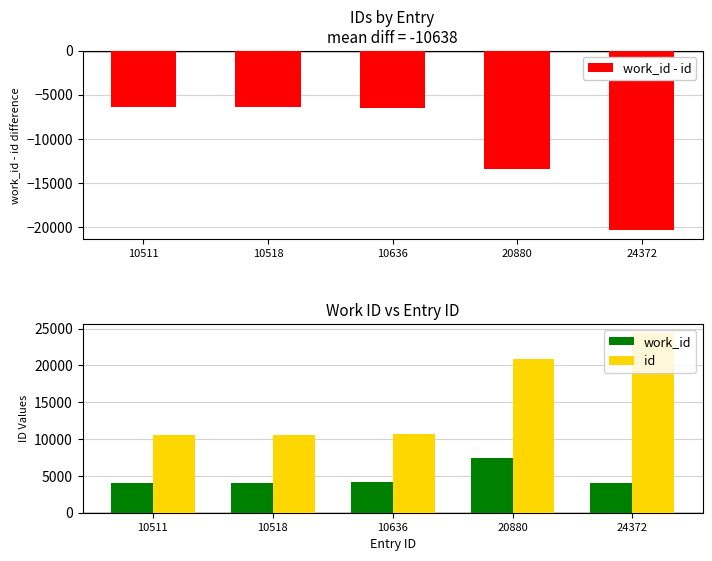

Reading left to right, extract all data points from this chart.

work_id - id: -6443	-6443	-6498	-13418	-20386
work_id: 4068	4075	4138	7462	3986
id: 10511	10518	10636	20880	24372